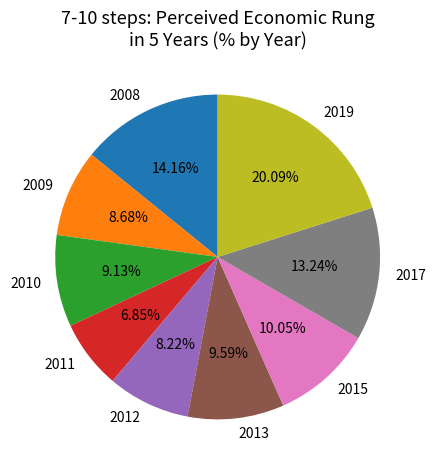

What portion of the pie excludes 2012?

91.8%